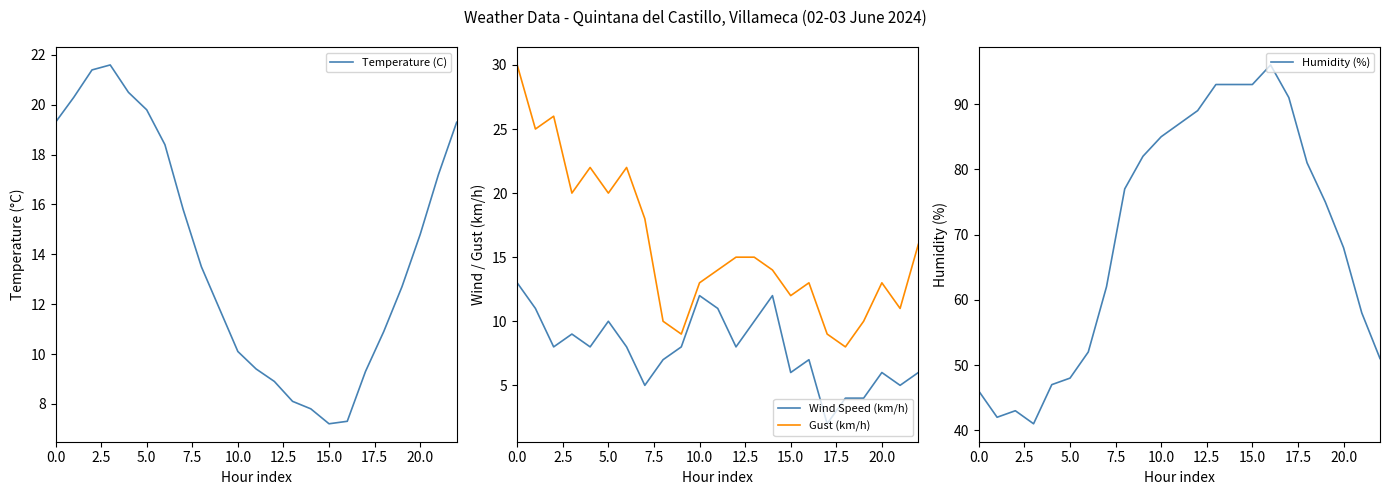

At which label does Humidity (%) reach its peak?

16